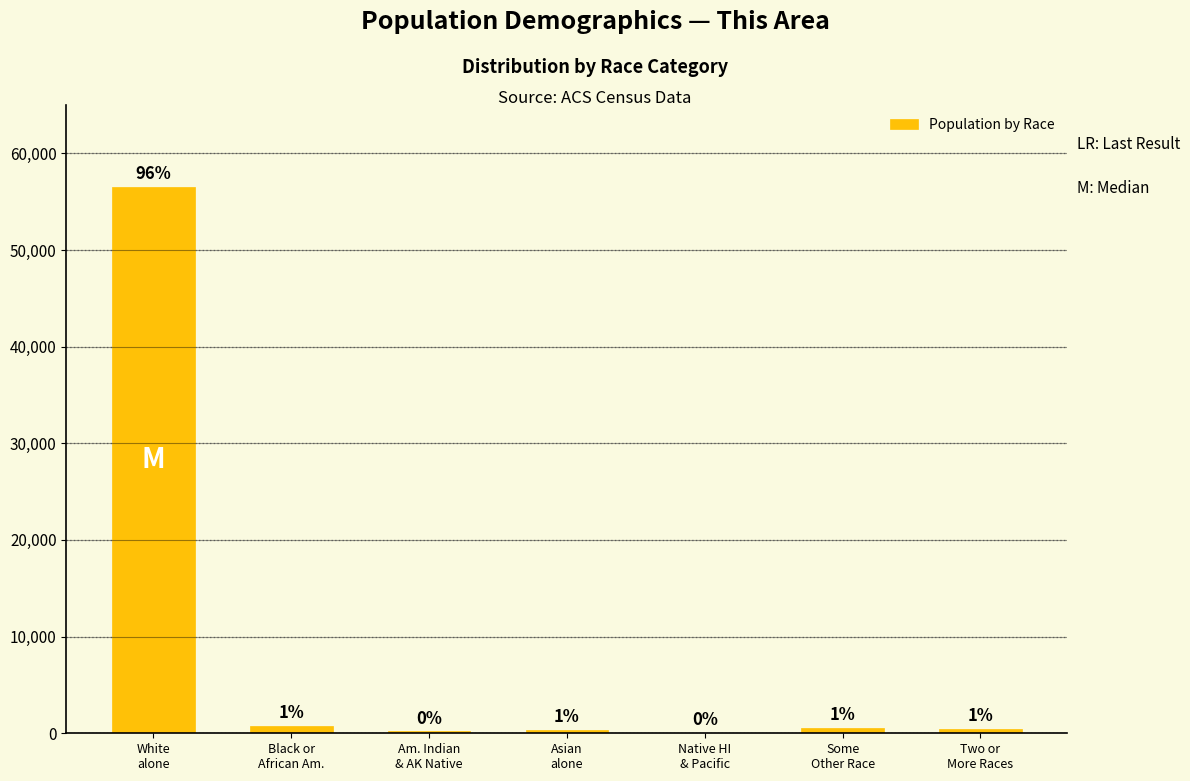

What is the approximate value at Two or
More Races?

445